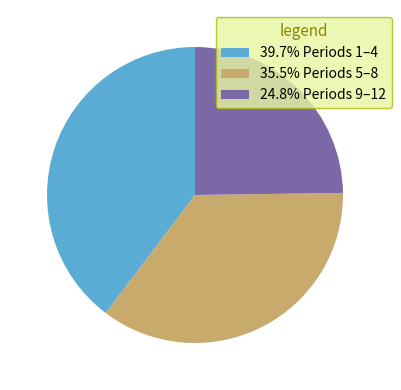

Approximately how many times larger is the value at 39.7% Periods 1–4 compared to 24.8% Periods 9–12?

1.6